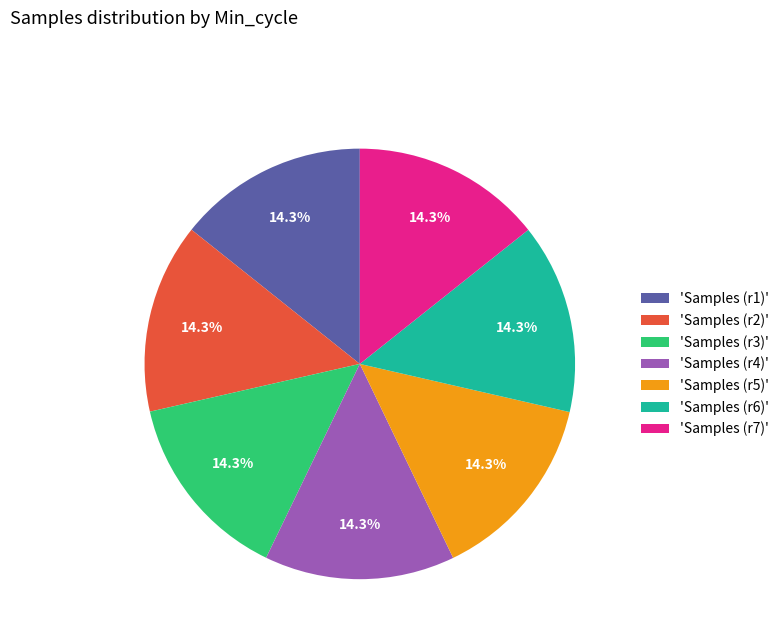

How much of the chart is everything except 'Samples (r5)'?

85.7%